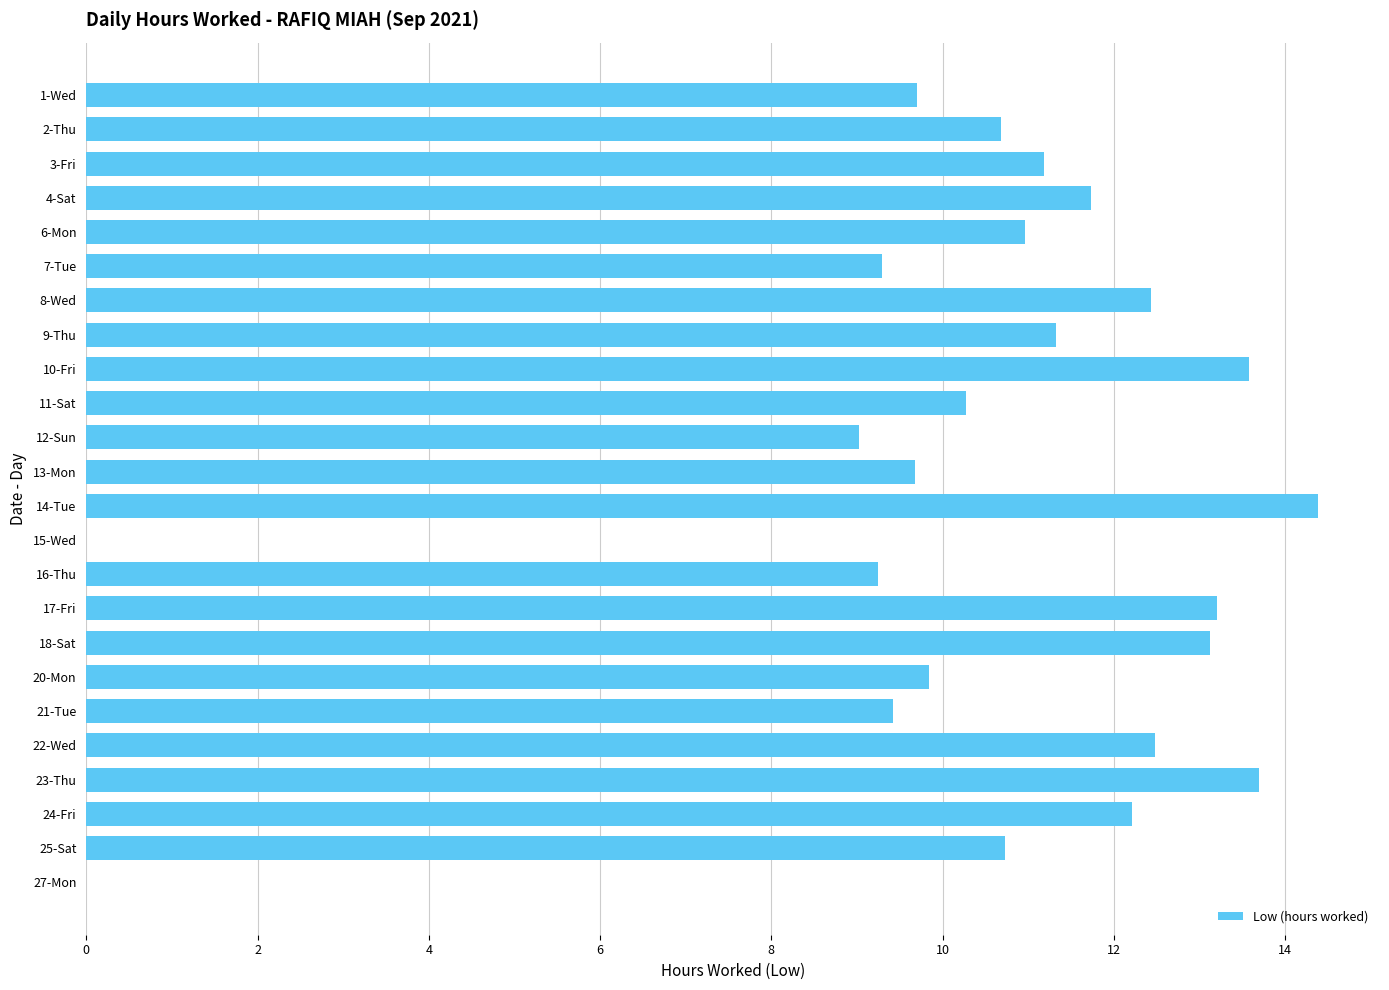

What is the sum of all values?

248.2